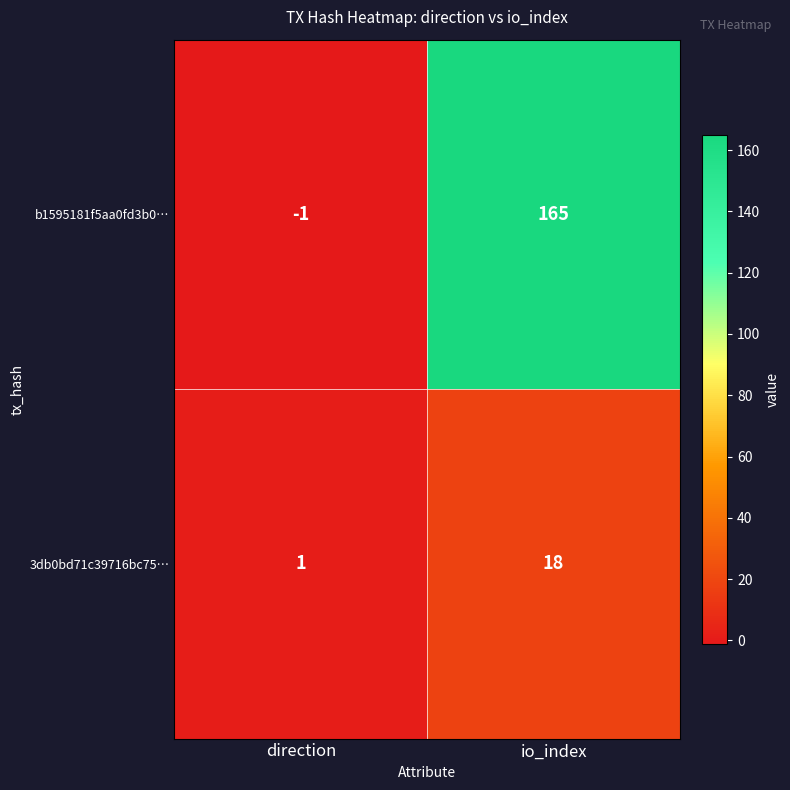

Reading left to right, transcribe all the data shown in this chart.

b1595181f5aa0fd3b0…: -1	165
3db0bd71c39716bc75…: 1	18